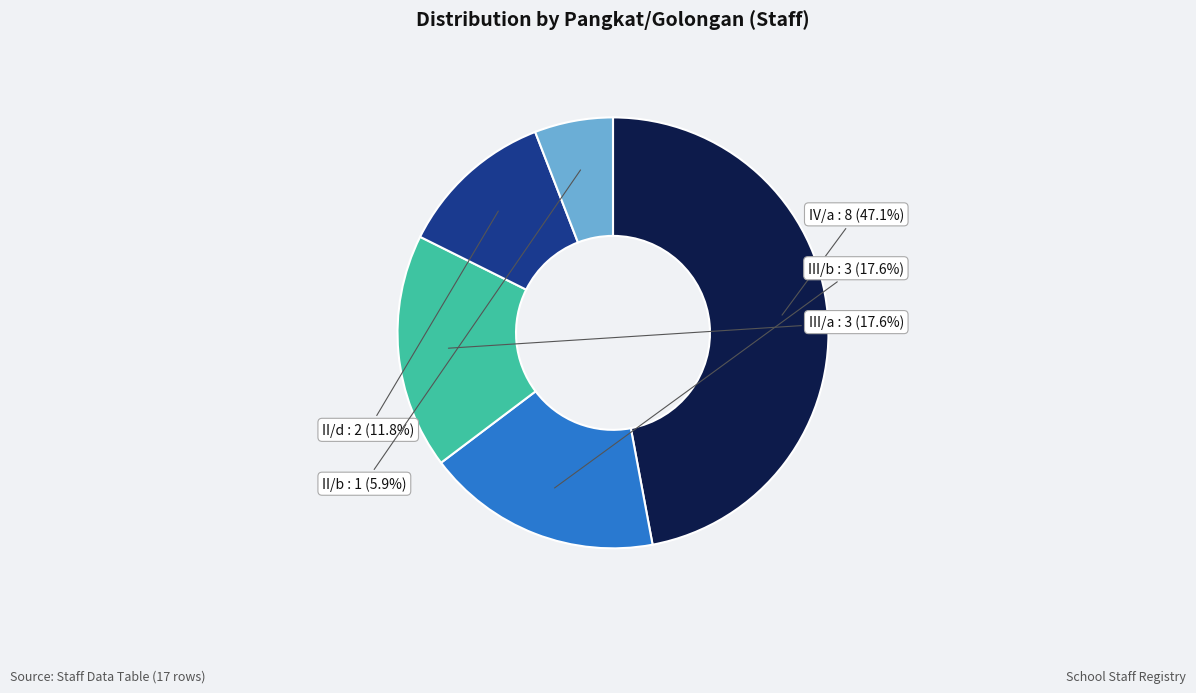

What portion of the pie excludes II/b?

94.1%